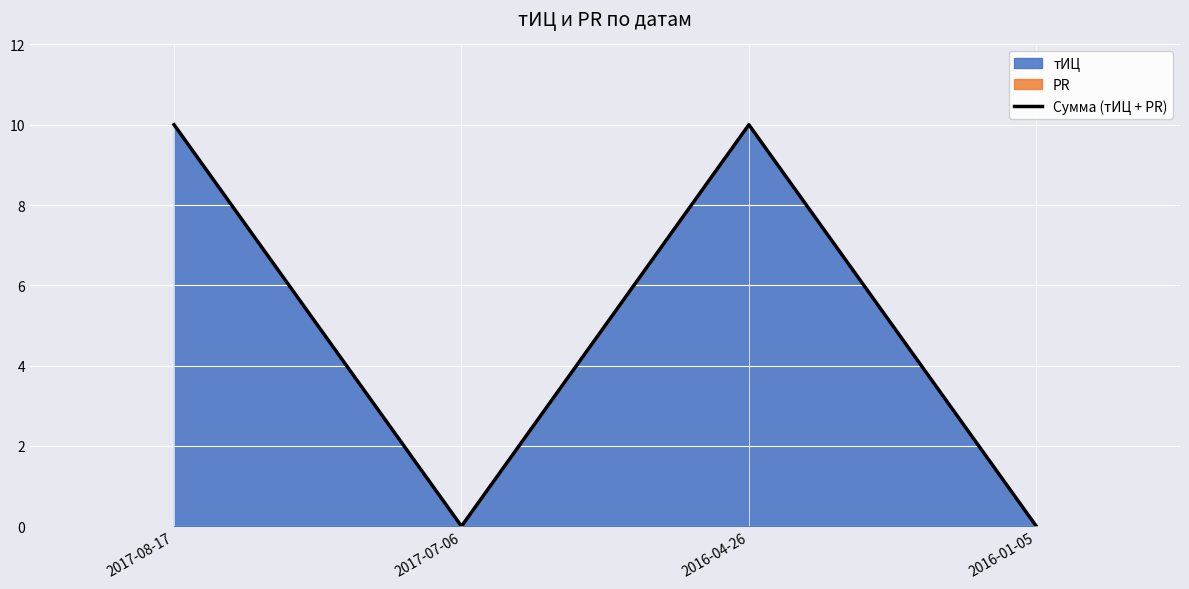

What is the value of the 1st point from the left?

10